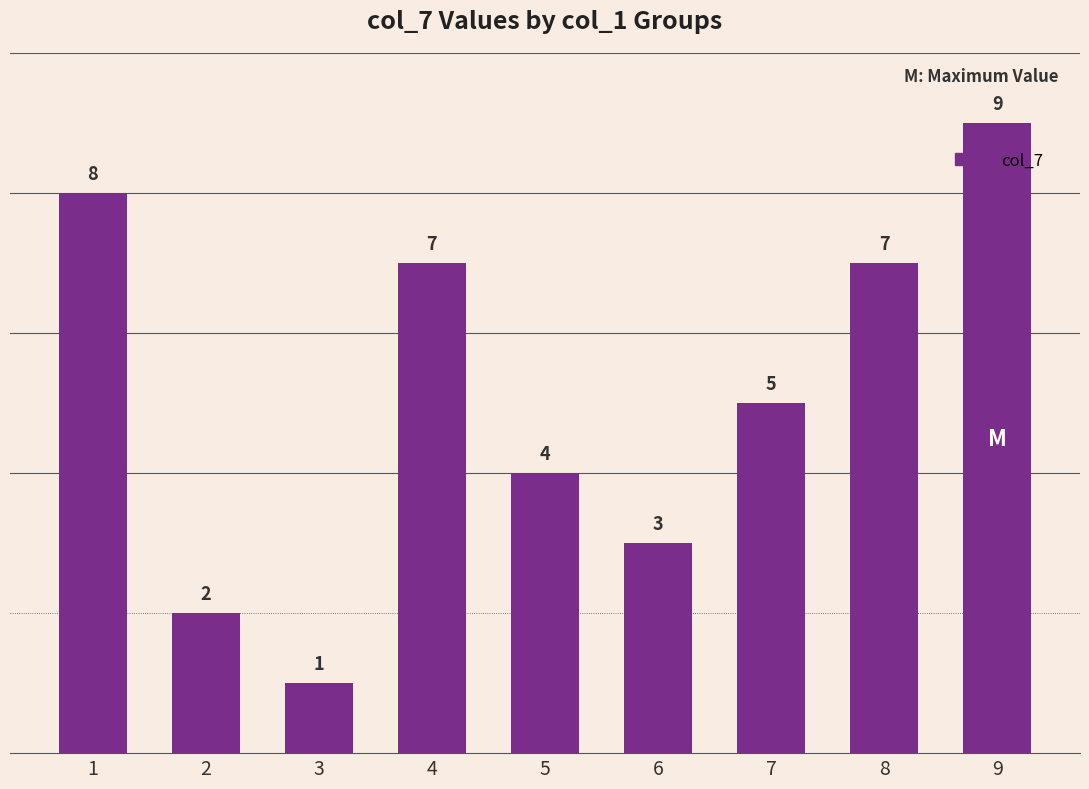

Which has a higher value, 1 or 3?

1